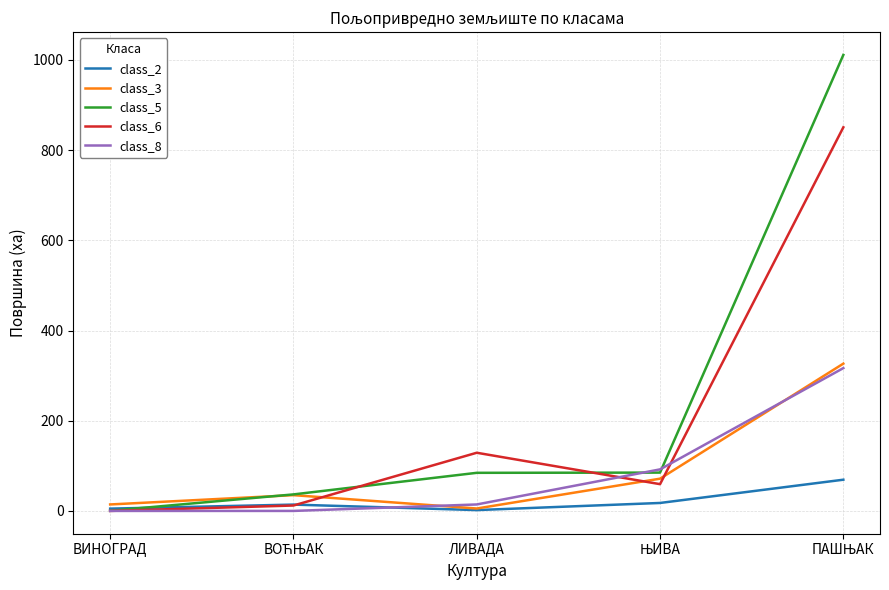

What is the maximum value shown in the chart?

1011.2